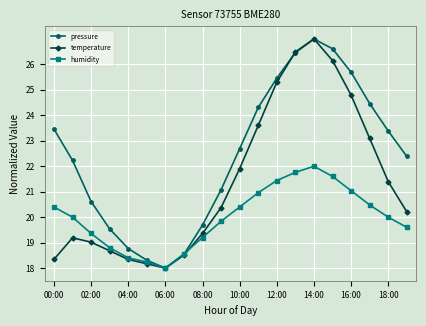

Which series has the largest total across all categories?

pressure